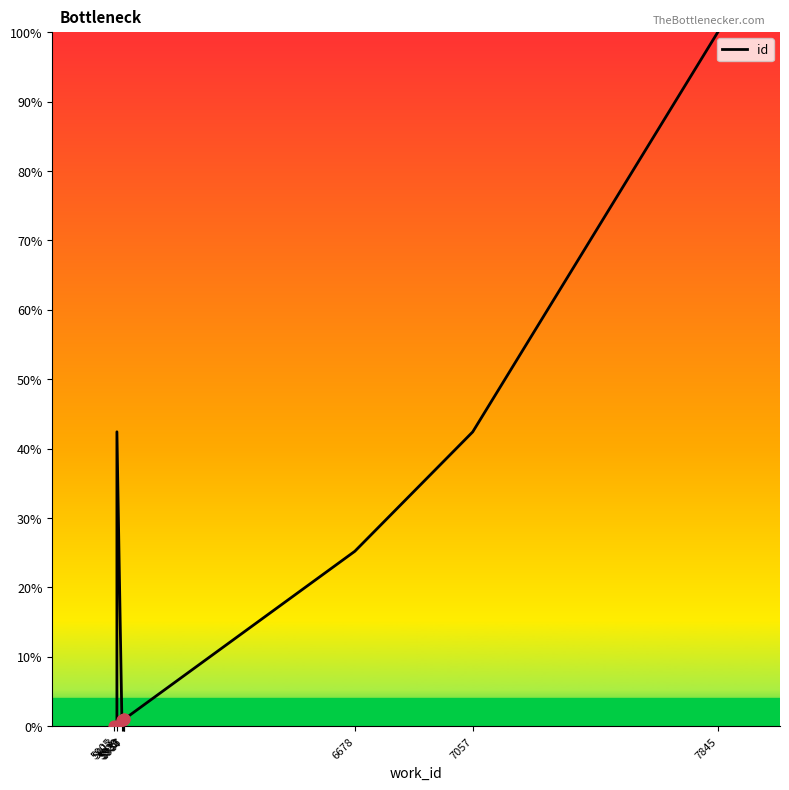

Between 6678 and 5913, which is larger?

5913